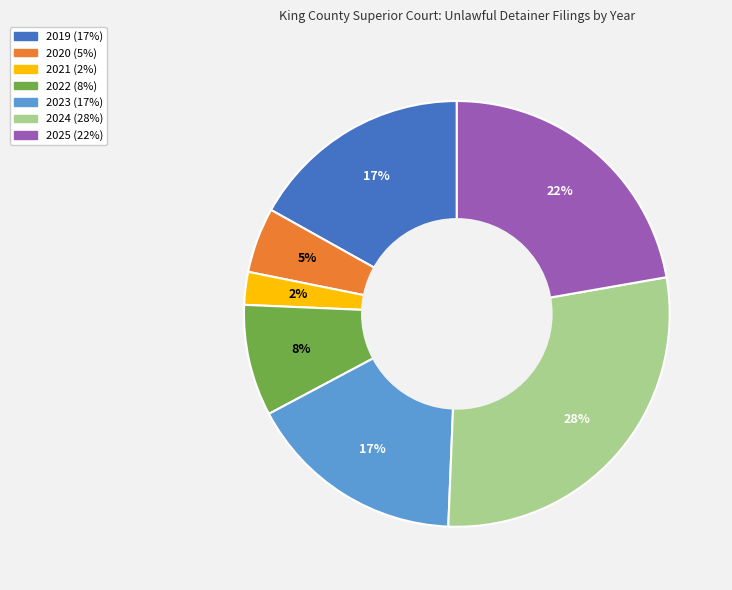

True or false: 2022 accounts for 8% of the total.

True